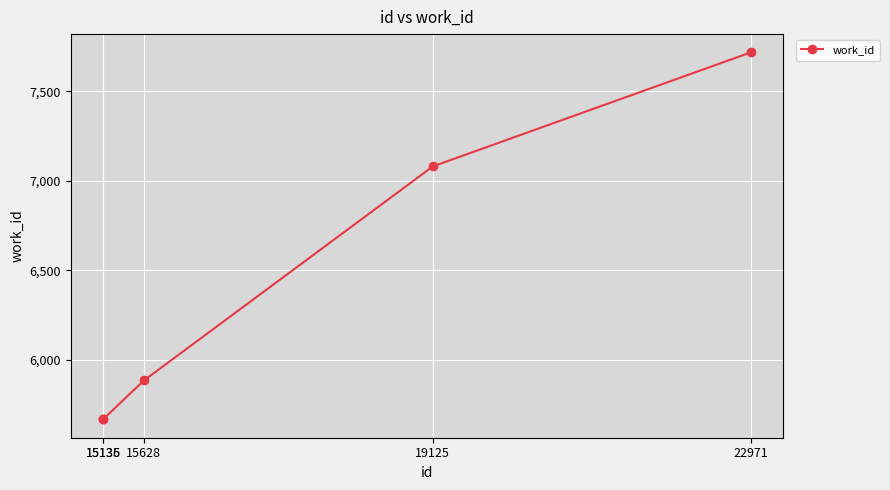

Which has a higher value, 15135 or 19125?

19125